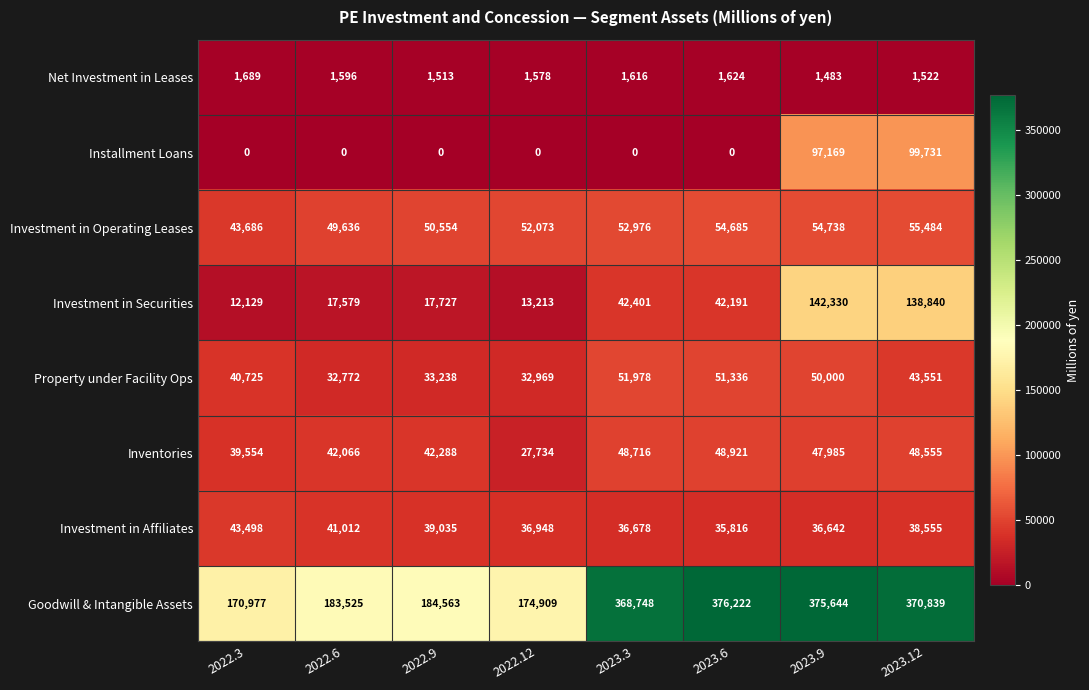

Which series has the largest range (max minus min)?

Goodwill & Intangible Assets